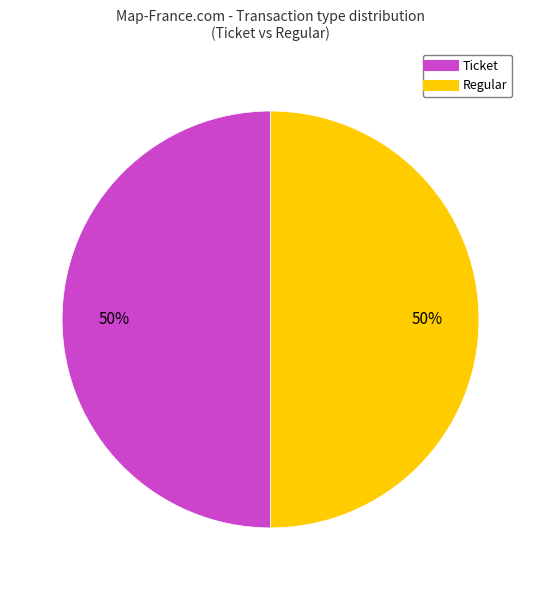

Count the number of slices in the pie.

2